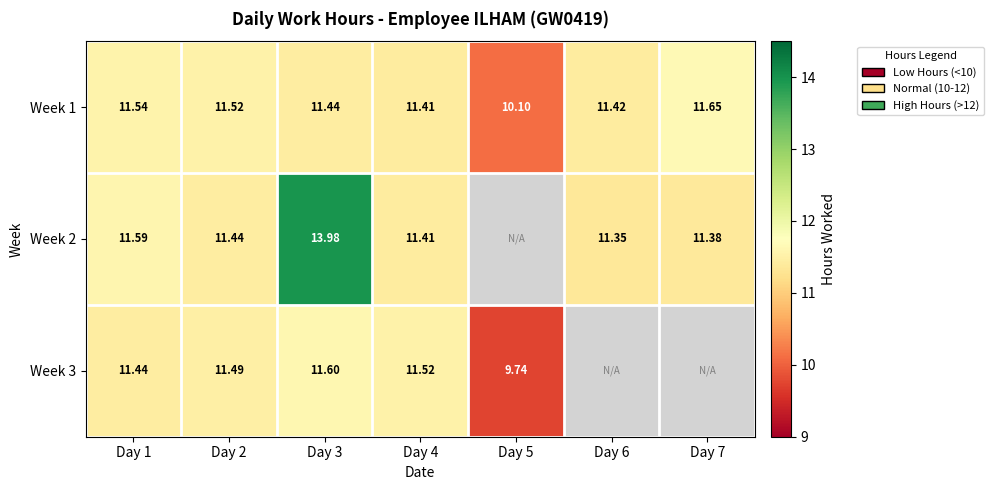

At which category is the sum across all series the highest?

Day 3